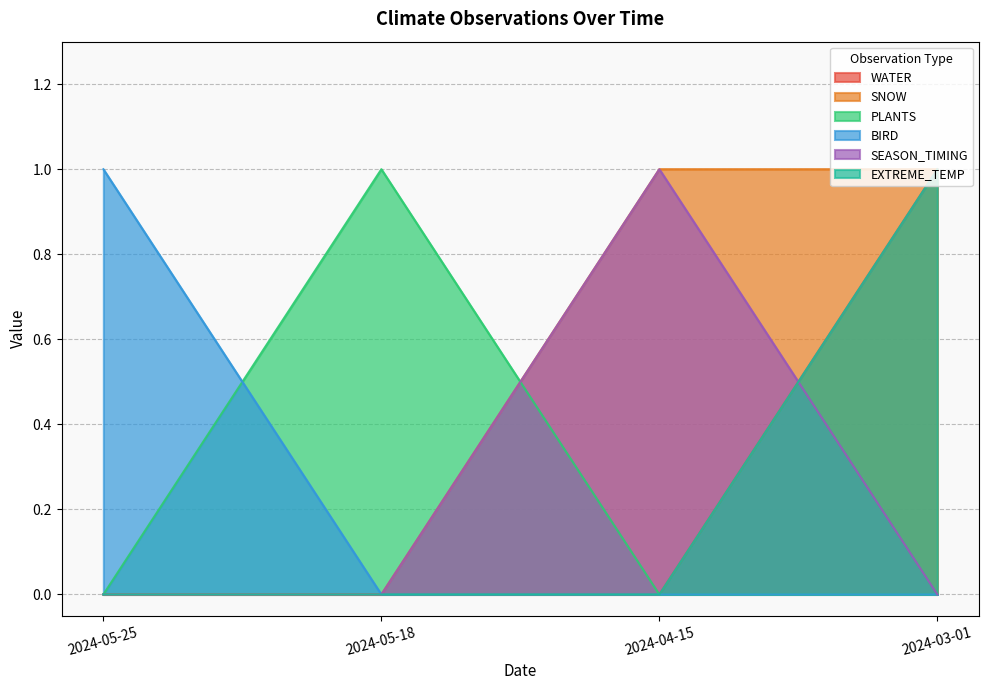

At which category is the sum across all series the highest?

2024-03-01